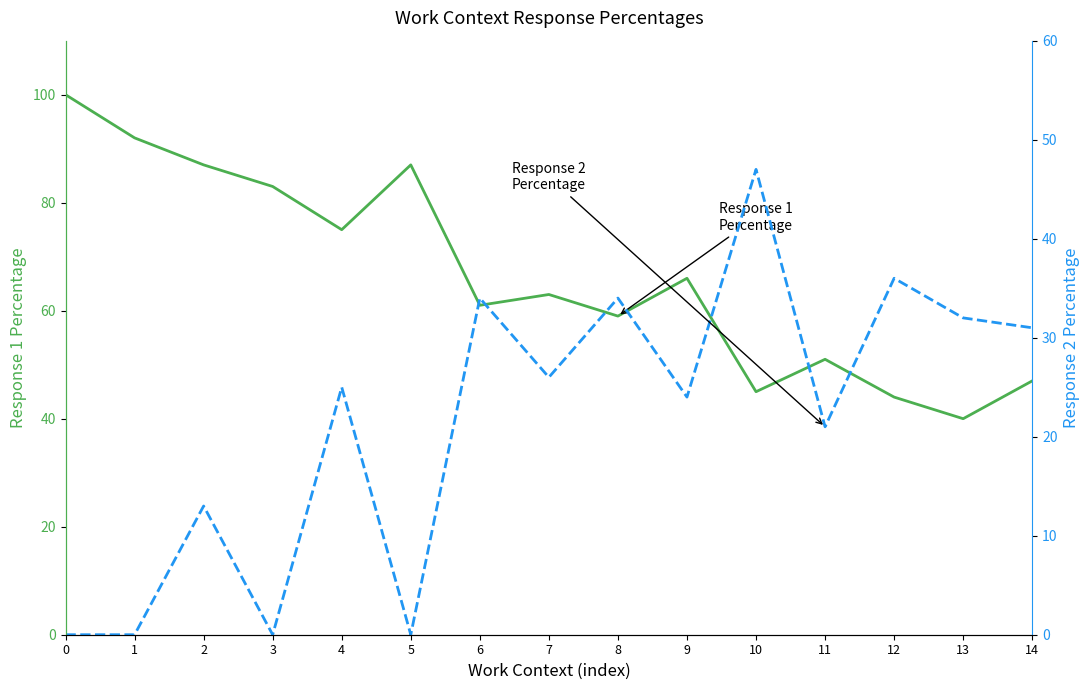

List the series in order of their overall mean, lowest first.

Response 2 Percentage, Response 1 Percentage